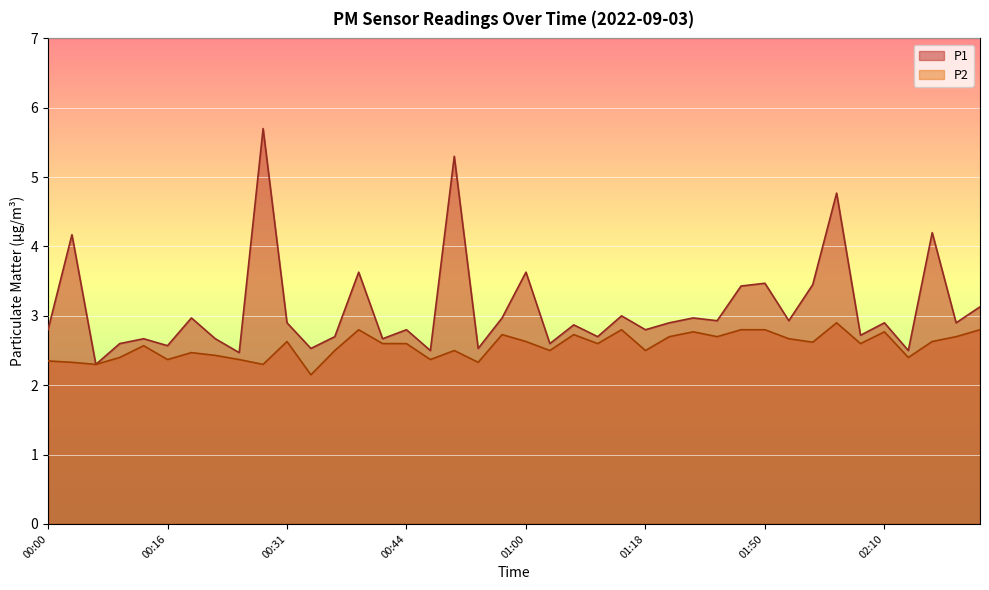

How many lines are shown in the chart?

2